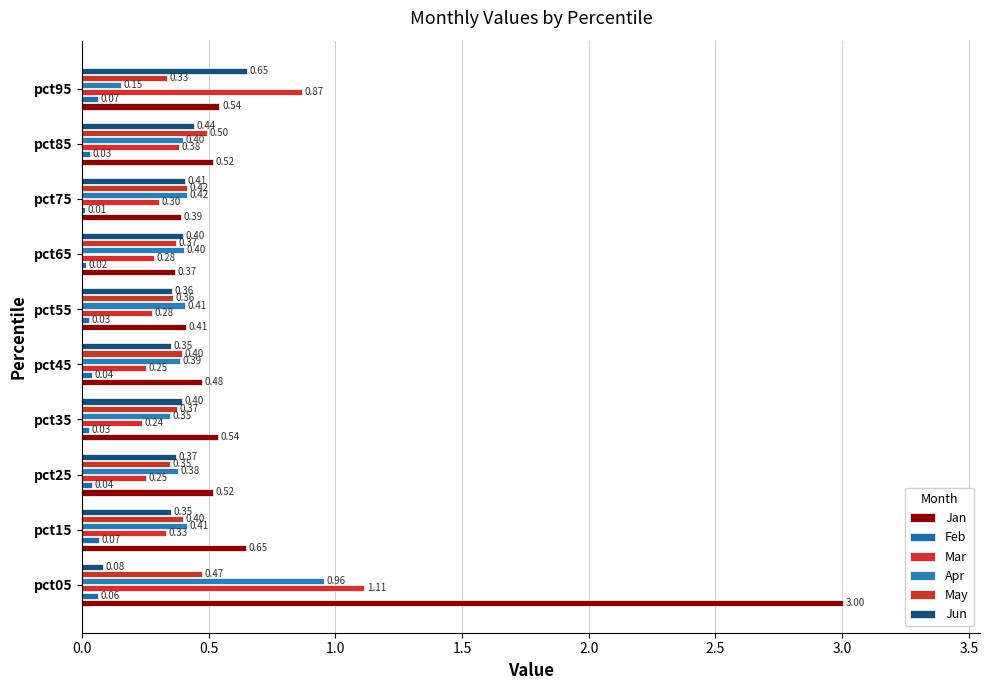

What is the maximum value shown in the chart?

3.0